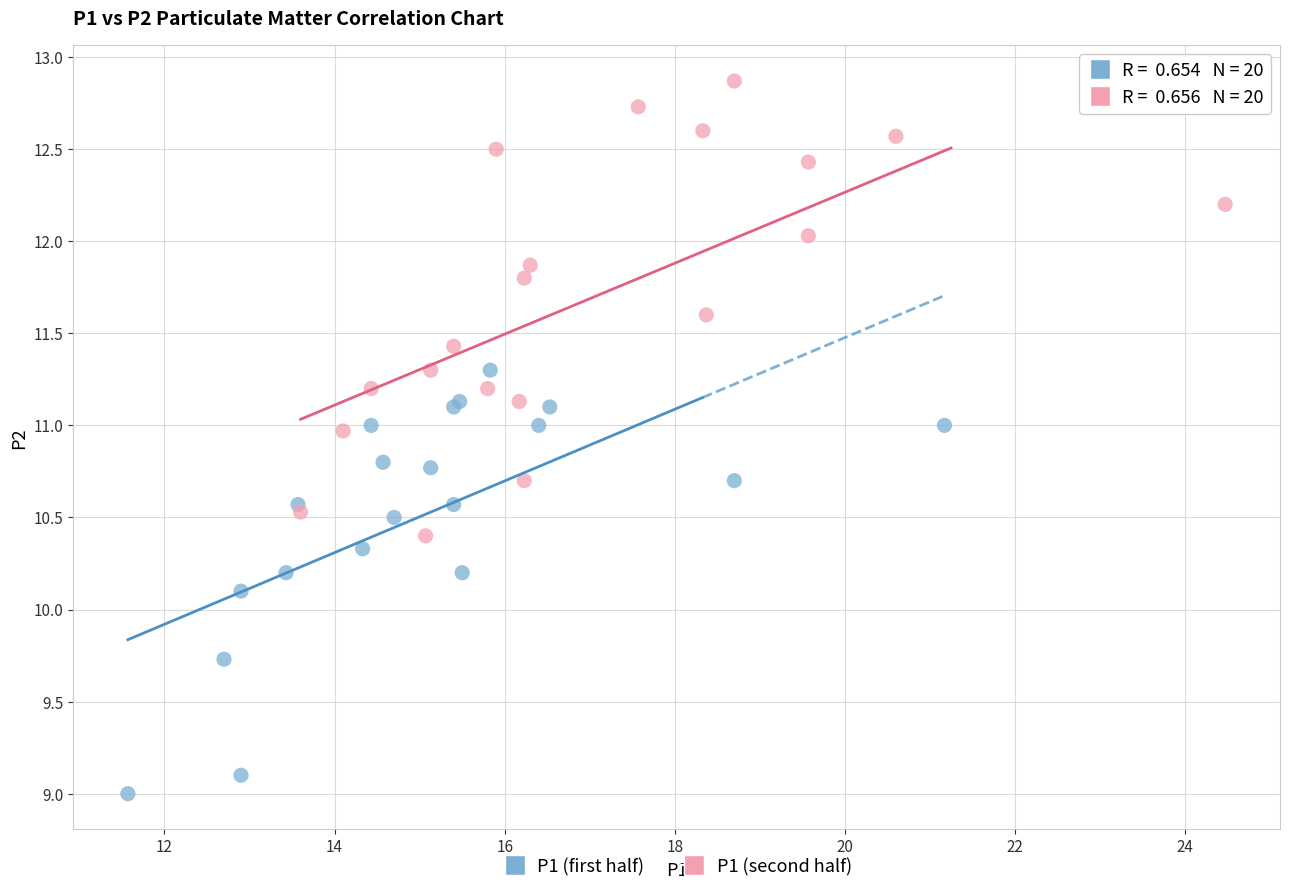

What are all the series names shown in the legend?

P1 (first half), P1 (second half)